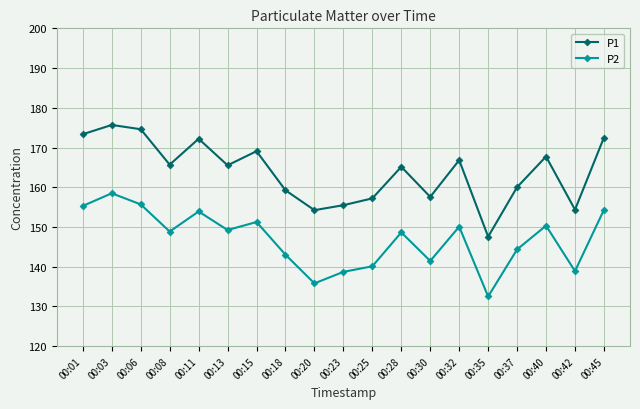

What is the difference between the second highest and minimum values in the P2 series?

23.2